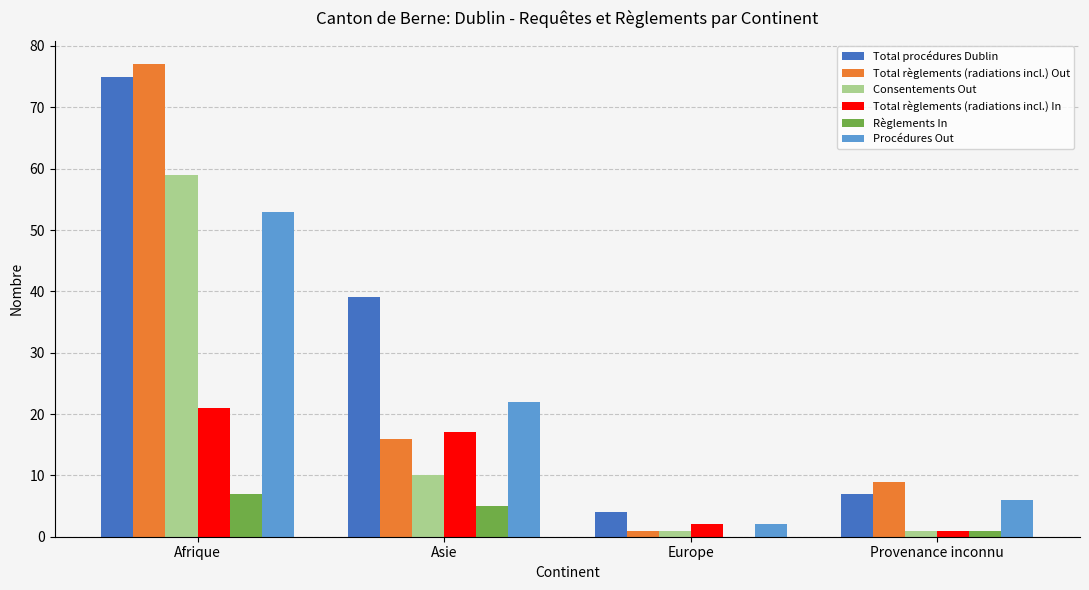

Which series changed the most between Asie and Provenance inconnu?

Total procédures Dublin